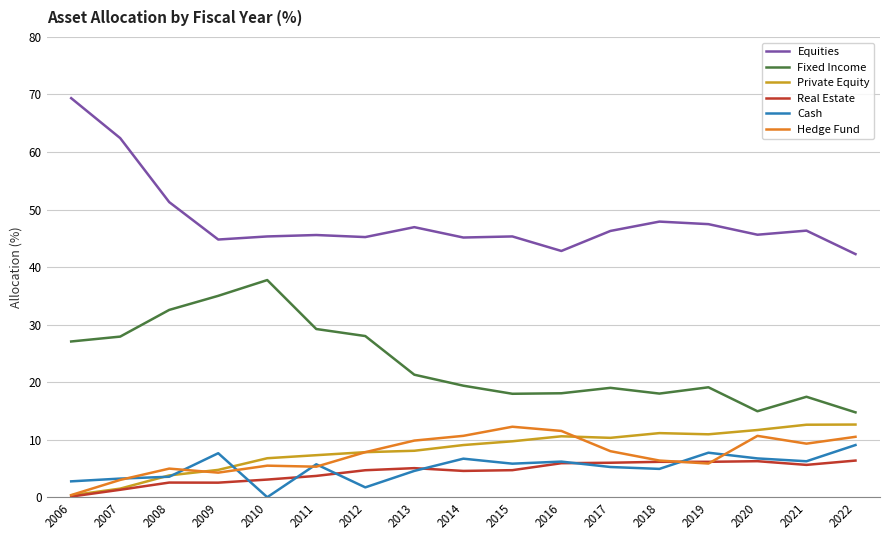

What is the spread (max minus min) of values at 2017?

41.0